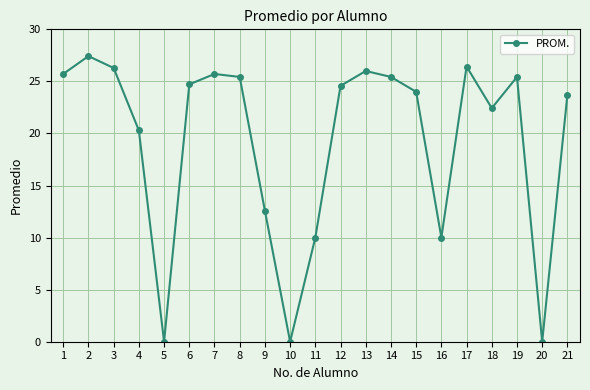

What is the average value?

19.3